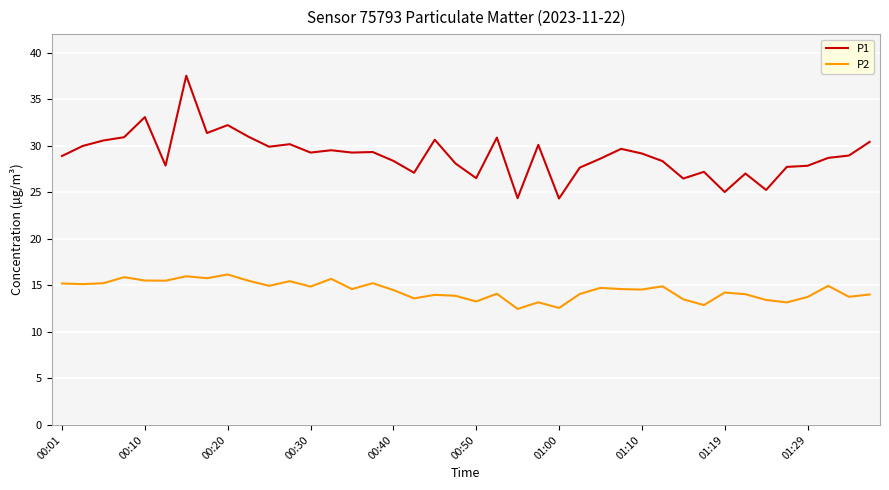

Rank the series by their average value, from highest to lowest.

P1, P2